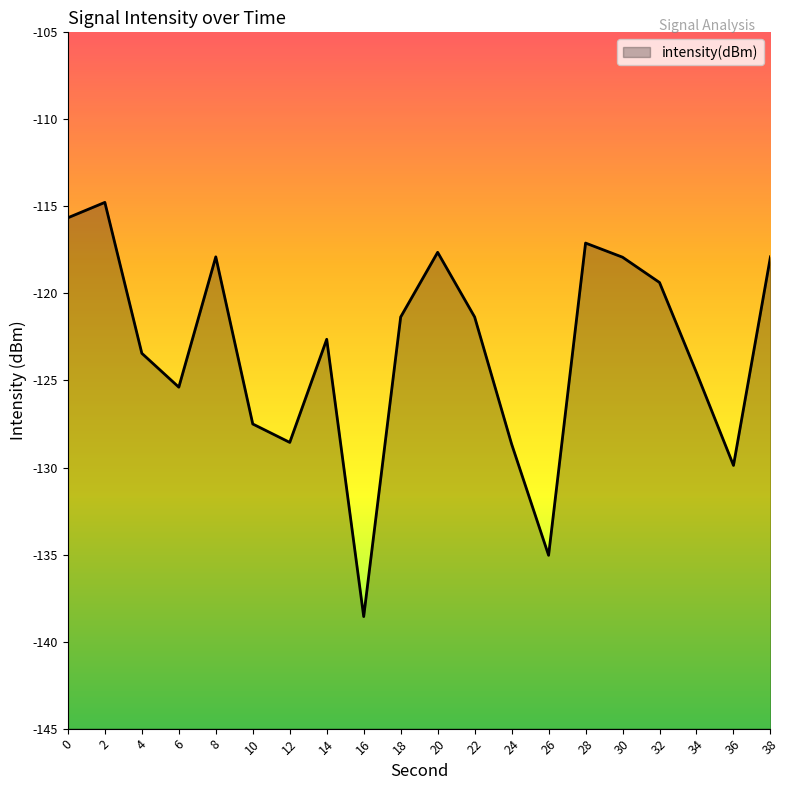

Reading left to right, what are all the values shown in this chart?

-115.7	-114.8	-123.4	-125.4	-117.9	-127.5	-128.6	-122.6	-138.6	-121.4	-117.6	-121.4	-128.7	-135.0	-117.1	-117.9	-119.4	-124.6	-129.9	-117.9